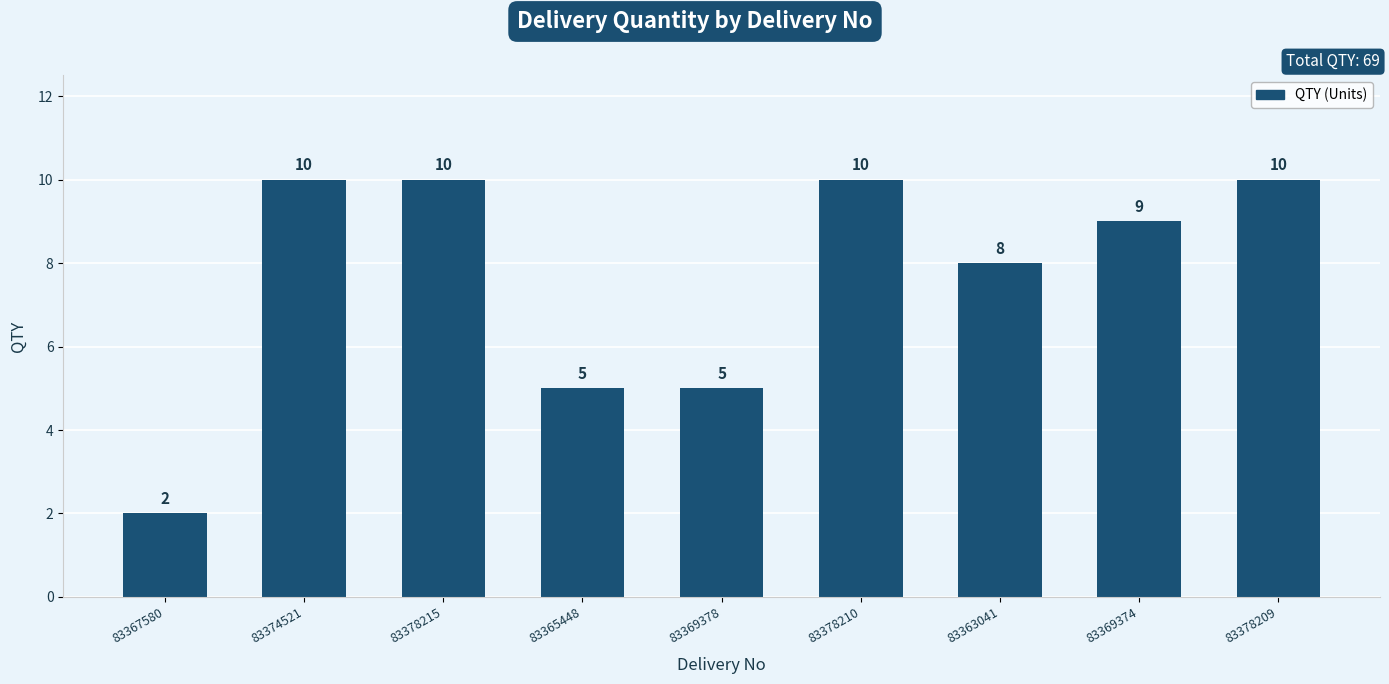

What is the value of the 1st bar from the left?

2